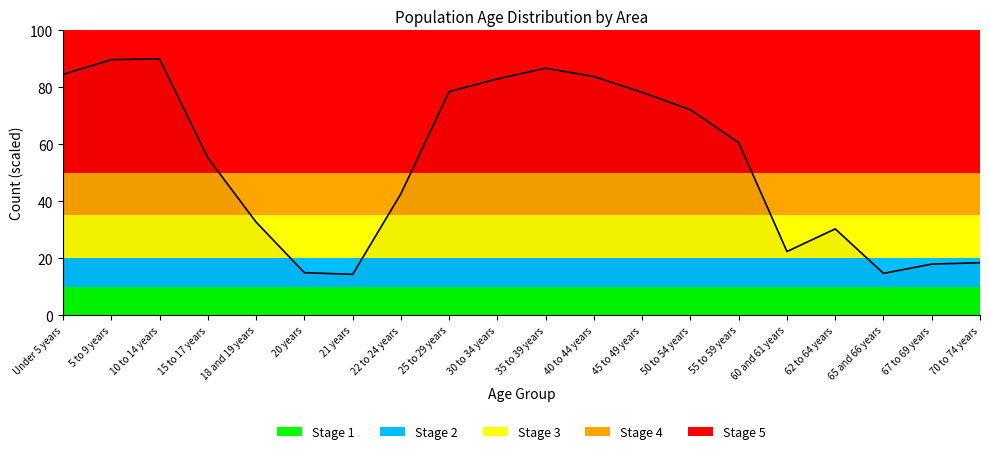

Which has a higher value, 20 years or 22 to 24 years?

22 to 24 years